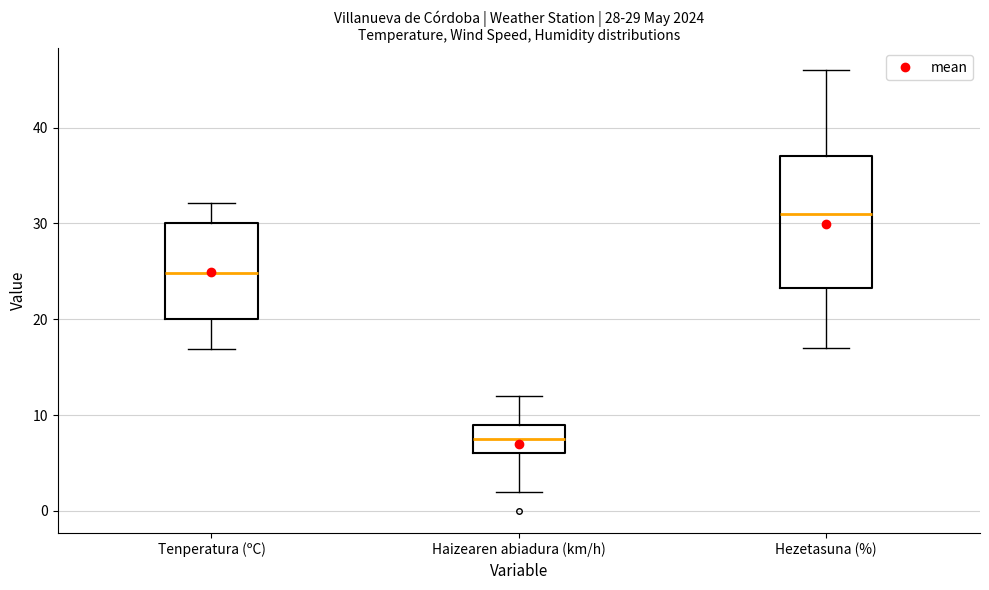

Which box's median line is the lowest?

Haizearen abiadura (km/h)